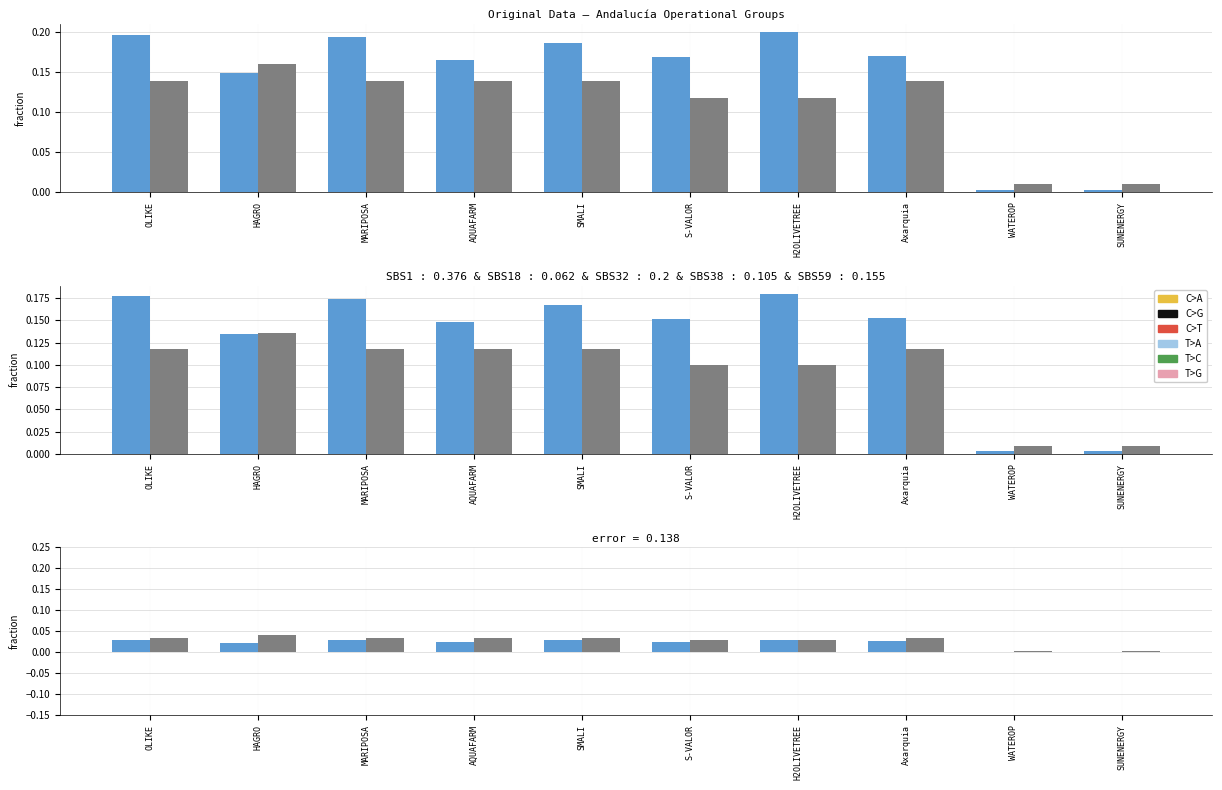

Does the chart contain any negative values?

No